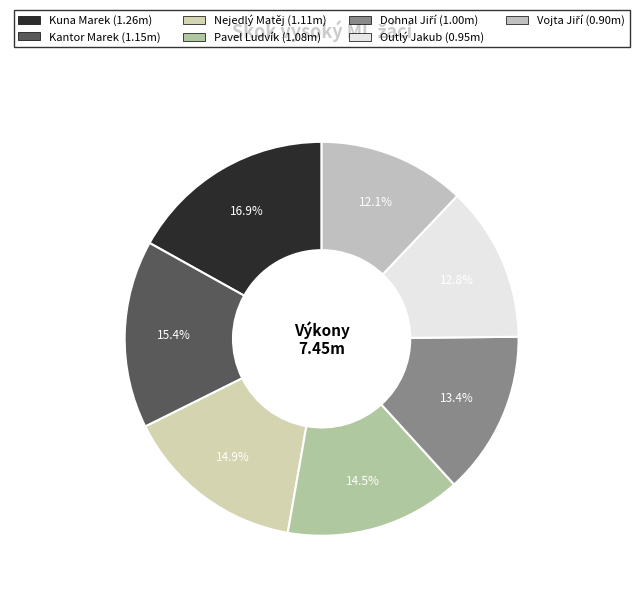

To the nearest percent, what percentage of the pie is Pavel Ludvík?

14%